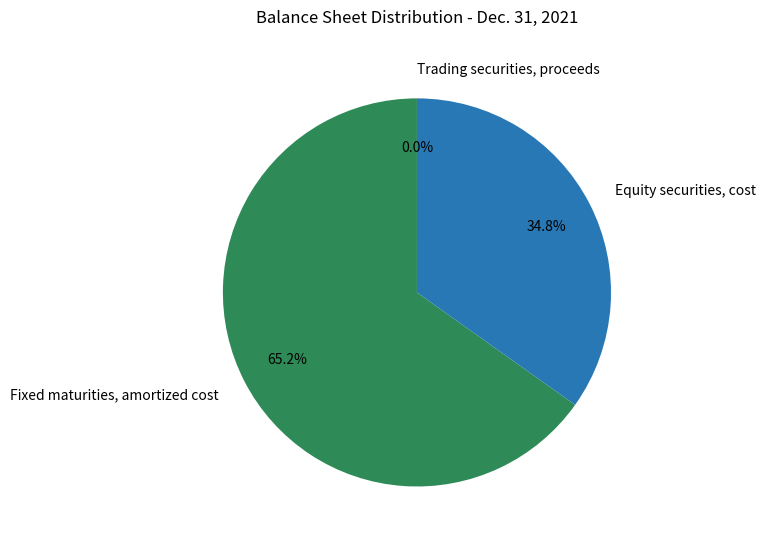

The Equity securities, cost slice represents 35% of the pie. True or false?

True